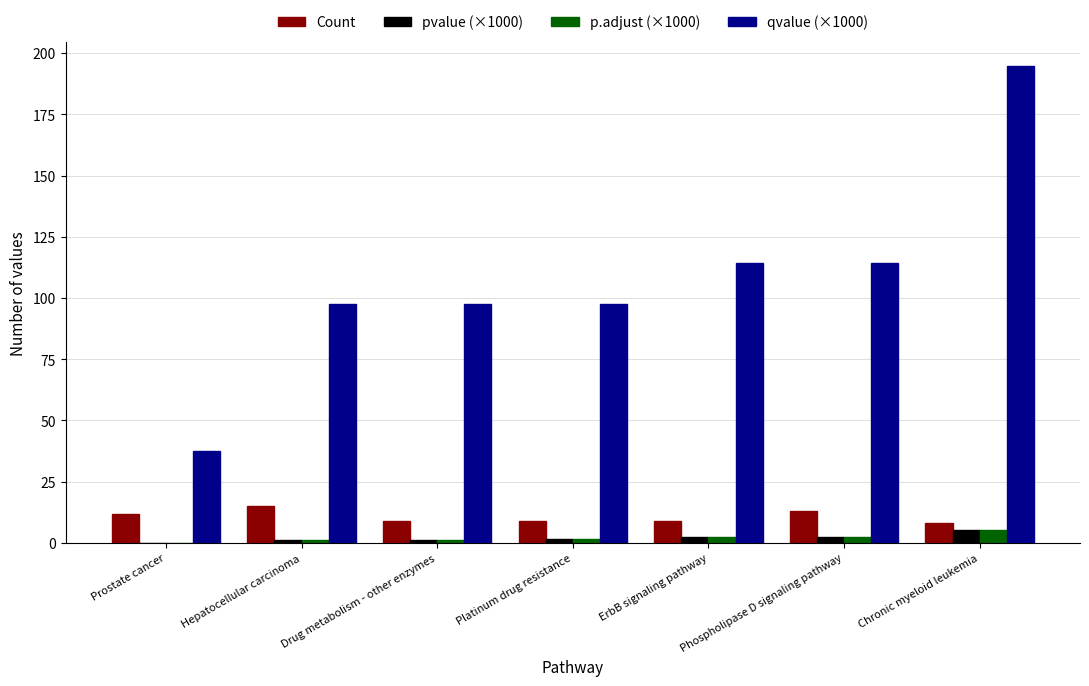

What is the greatest value displayed?

194.7